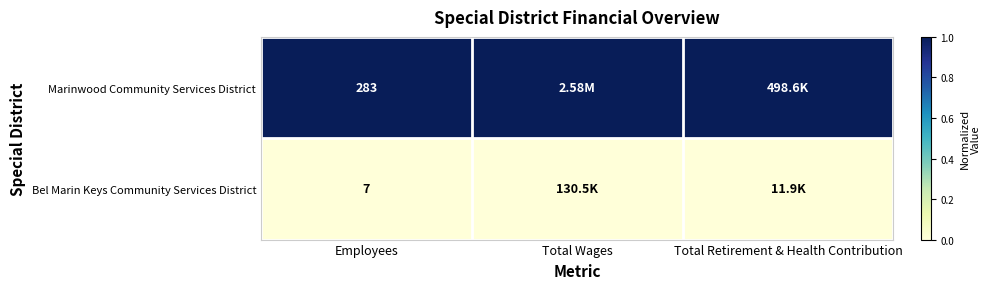

What is the total value across all series at Employees?

290